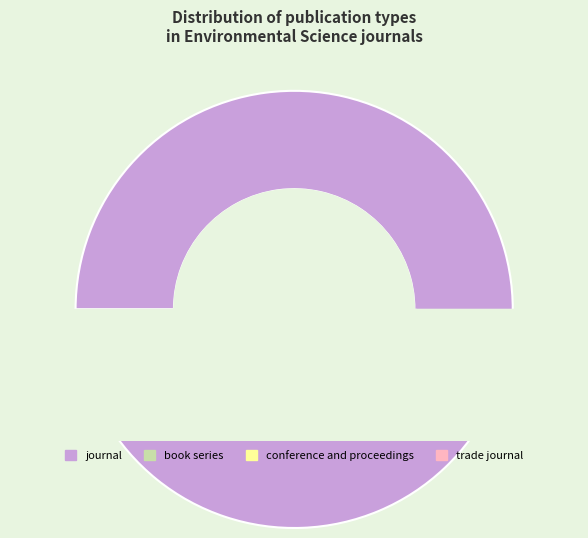

How many segments does this pie chart have?

4